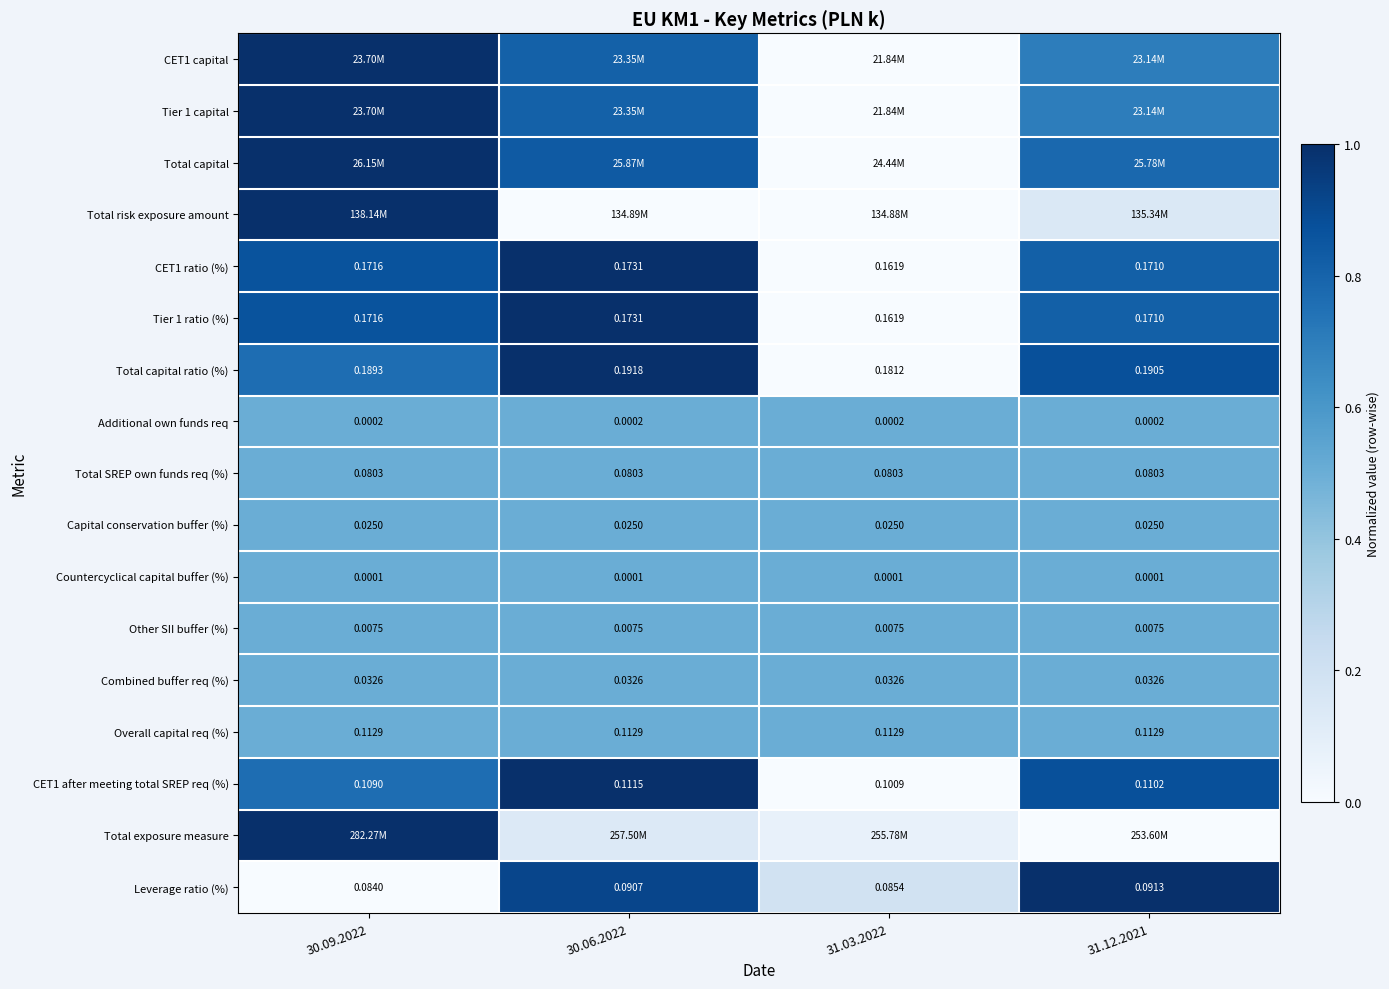

Is the value of Overall capital req (%) at 31.03.2022 greater than the value of Total capital ratio (%) at 31.03.2022?

No